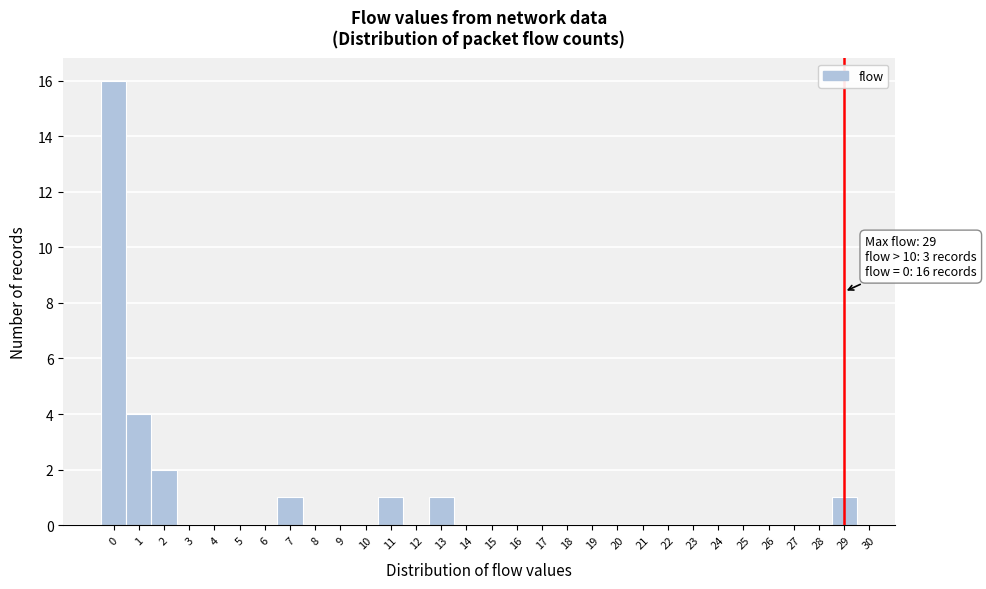

Which range on the x-axis has the tallest bar?

-0.5 to 0.5